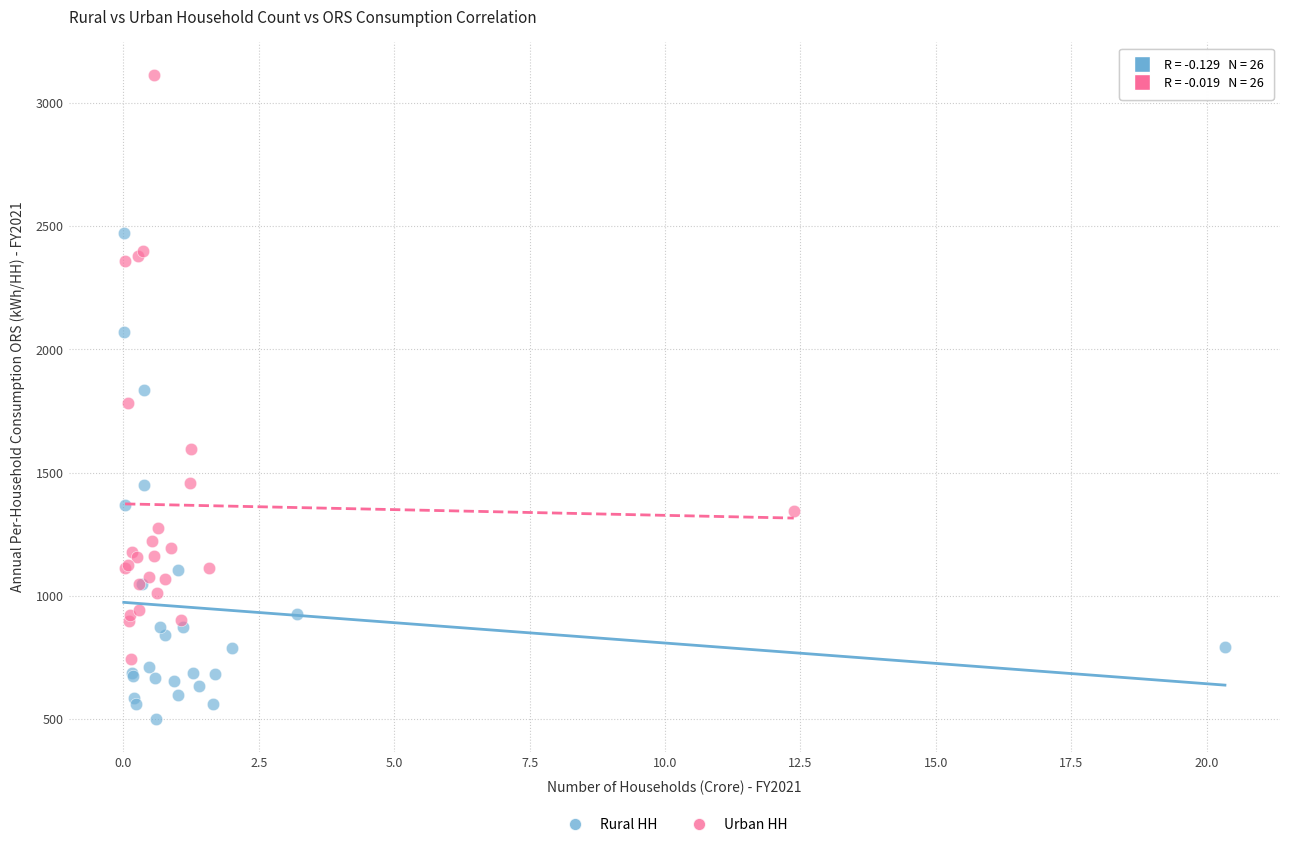

Which series has the widest spread of Y values?

Urban HH